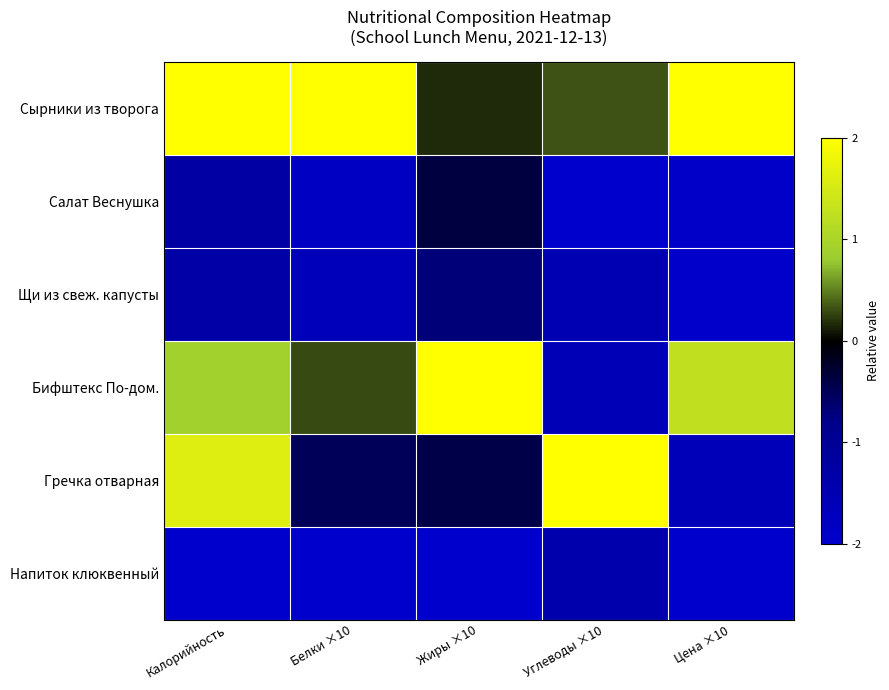

Reading right to left, extract all data points from this chart.

Сырники из творога: Цена ×10=2.0	Углеводы ×10=0.3	Жиры ×10=0.2	Белки ×10=2.0	Калорийность=2.0
Салат Веснушка: Цена ×10=-1.9	Углеводы ×10=-2.0	Жиры ×10=-0.4	Белки ×10=-1.8	Калорийность=-1.2
Щи из свеж. капусты: Цена ×10=-1.9	Углеводы ×10=-1.5	Жиры ×10=-0.7	Белки ×10=-1.7	Калорийность=-1.3
Бифштекс По-дом.: Цена ×10=1.2	Углеводы ×10=-1.6	Жиры ×10=2.0	Белки ×10=0.3	Калорийность=0.9
Гречка отварная: Цена ×10=-1.6	Углеводы ×10=2.0	Жиры ×10=-0.4	Белки ×10=-0.5	Калорийность=1.6
Напиток клюквенный: Цена ×10=-2.0	Углеводы ×10=-1.4	Жиры ×10=-2.0	Белки ×10=-2.0	Калорийность=-2.0